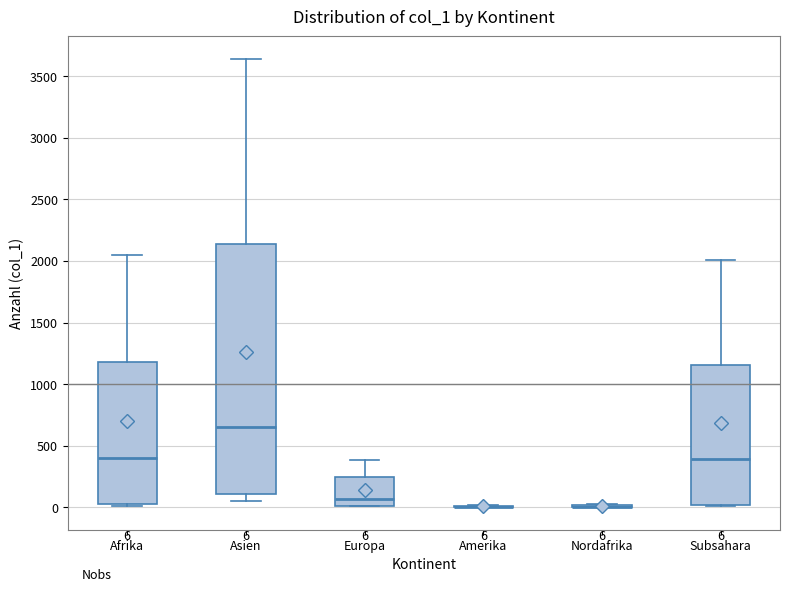

Which box is the tallest, from its lower edge to its upper edge?

Asien